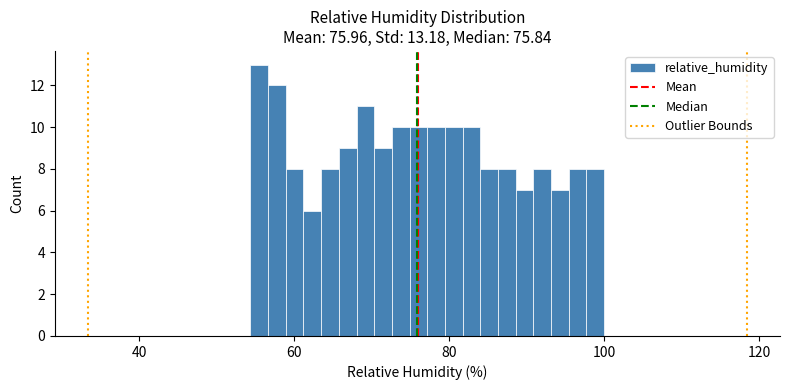

Around what value on the x-axis is the tallest bar? Give the approximate position of its centre, as read against the axis.

56